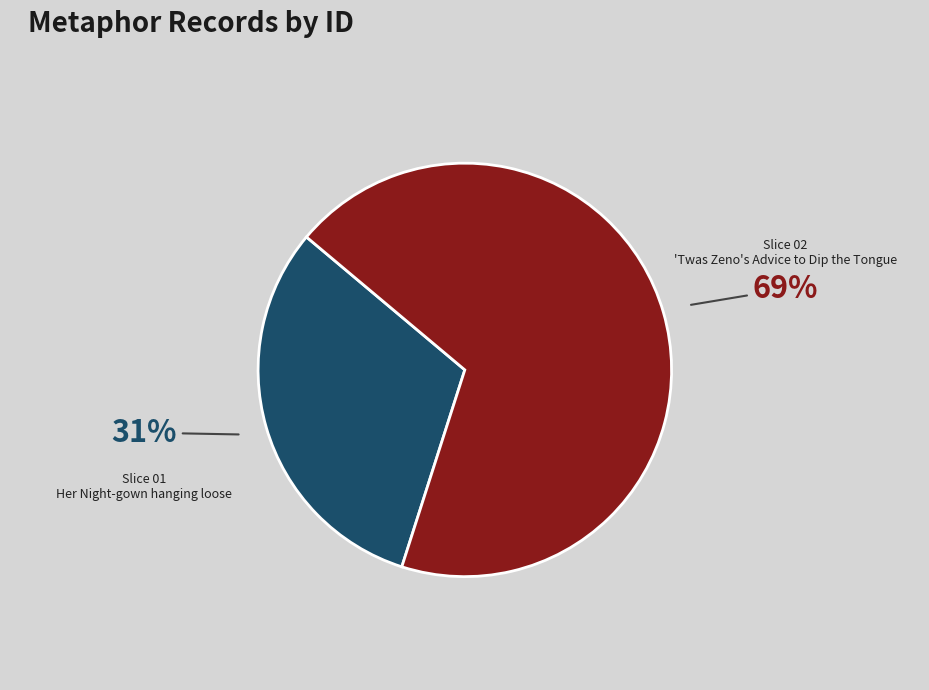

What is the majority slice?

'Twas Zeno's Advice to Dip the Tongue